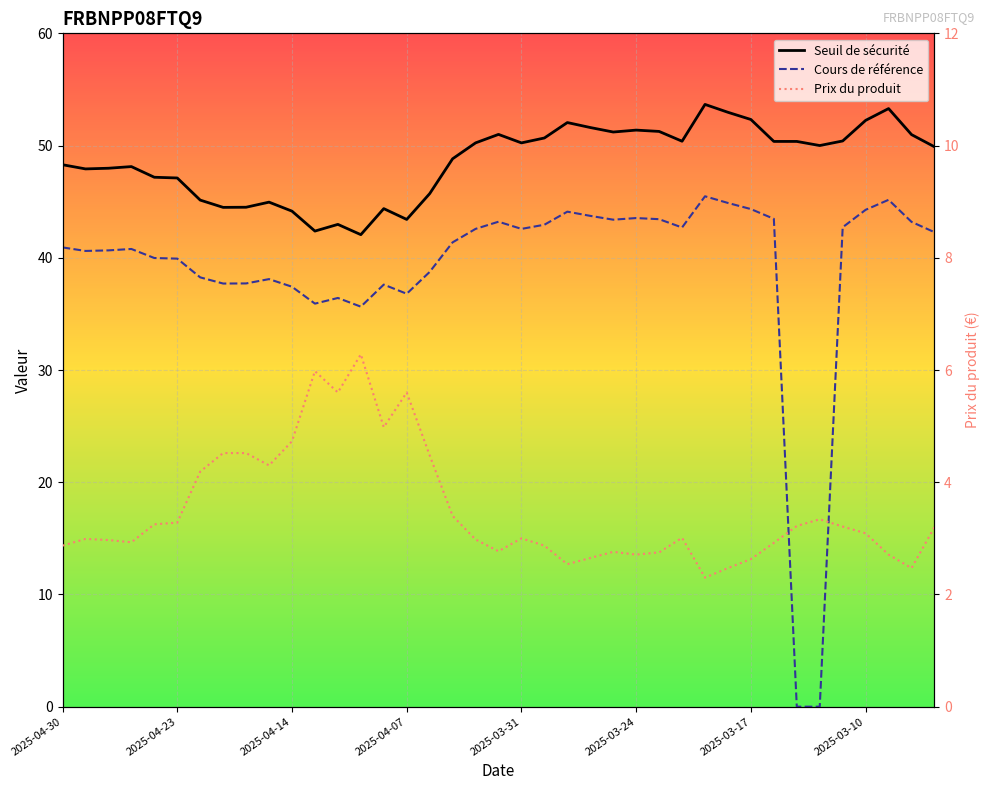

Which category has the highest value in the Seuil de sécurité series?

28